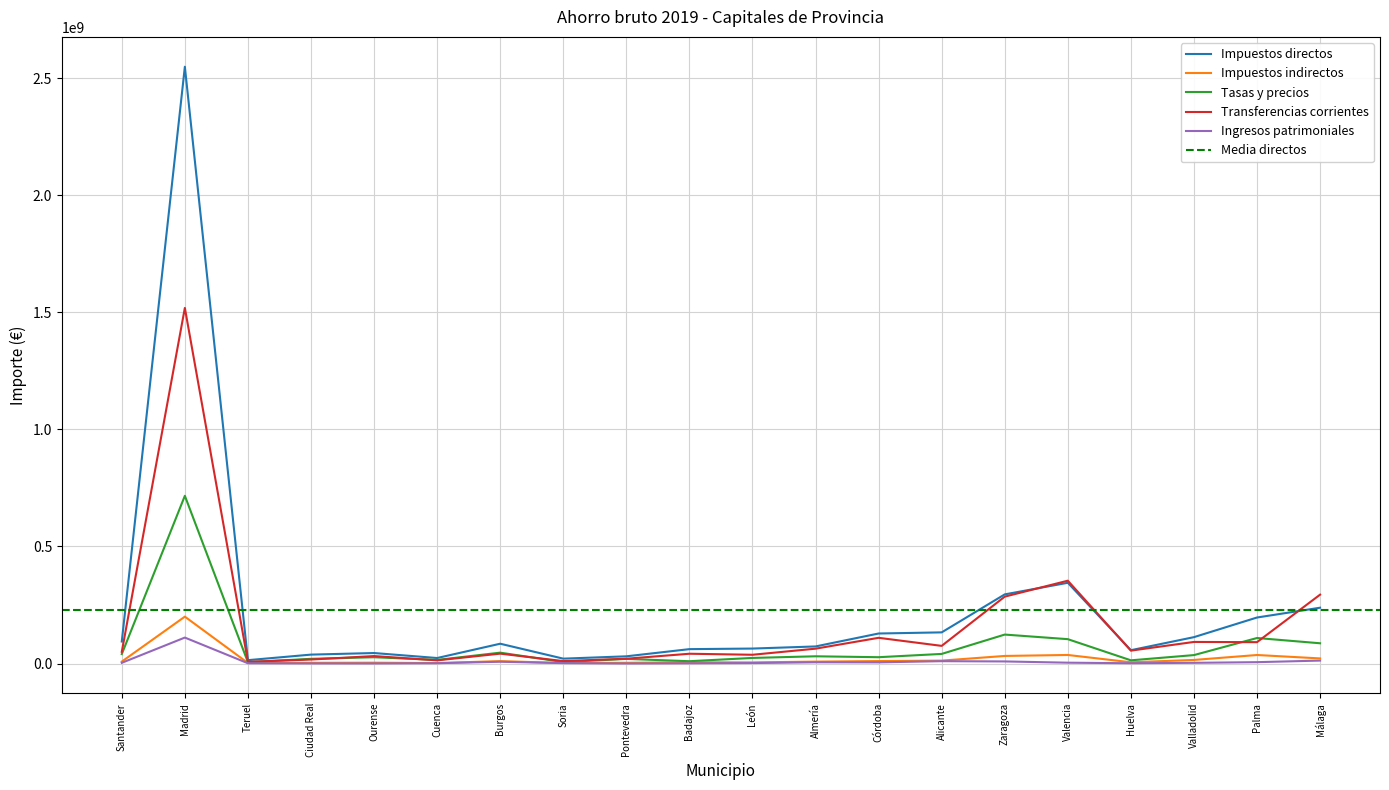

Is this an area chart (filled region under the line)?

No